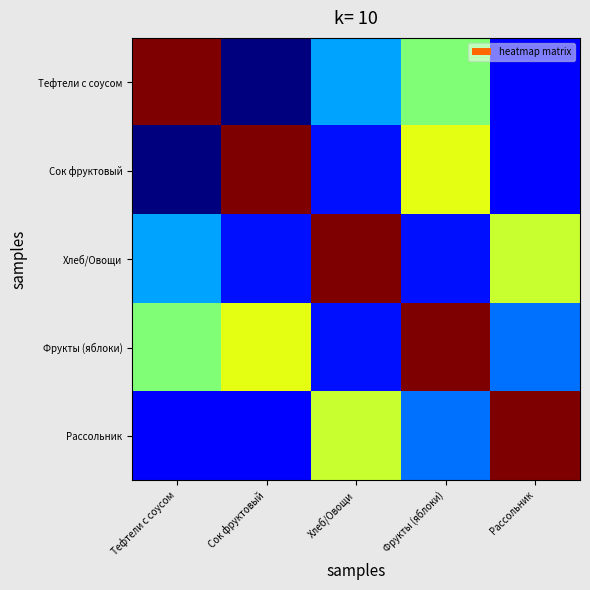

Between Тефтели с соусом and Хлеб/Овощи, which series saw the biggest shift?

Тефтели с соусом